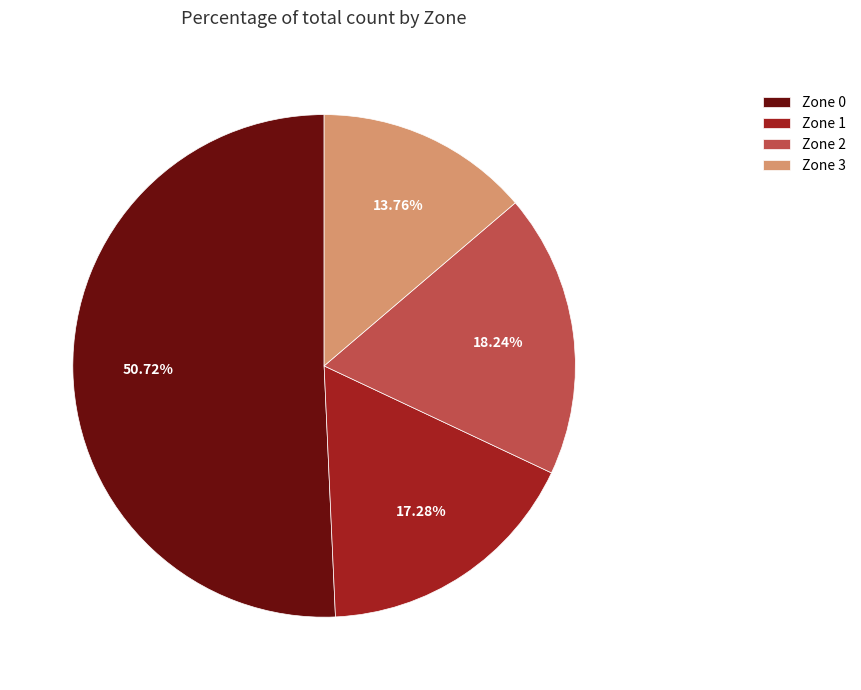

The Zone 0 slice represents 51% of the pie. True or false?

True